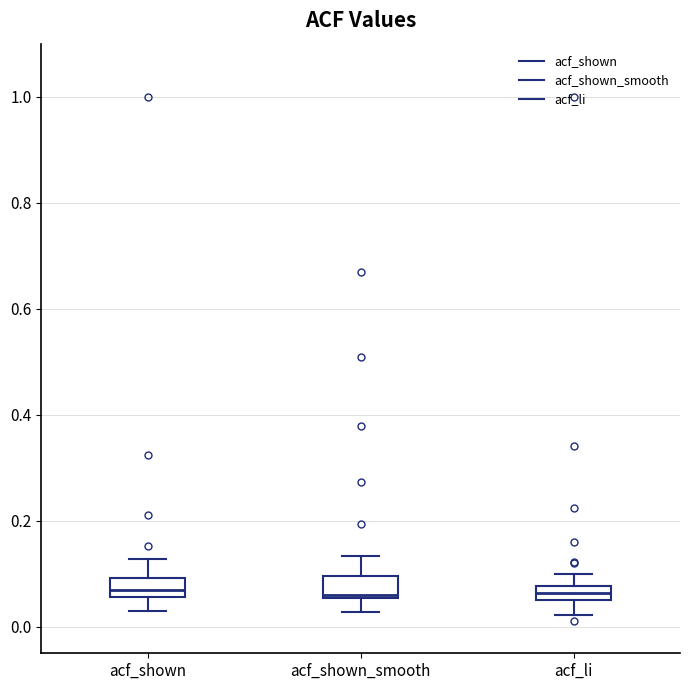

Where does the upper whisker of the box for acf_shown_smooth end on the y-axis? The values are not printed on the chart, so give them approximately, as read against the axis.

0.14